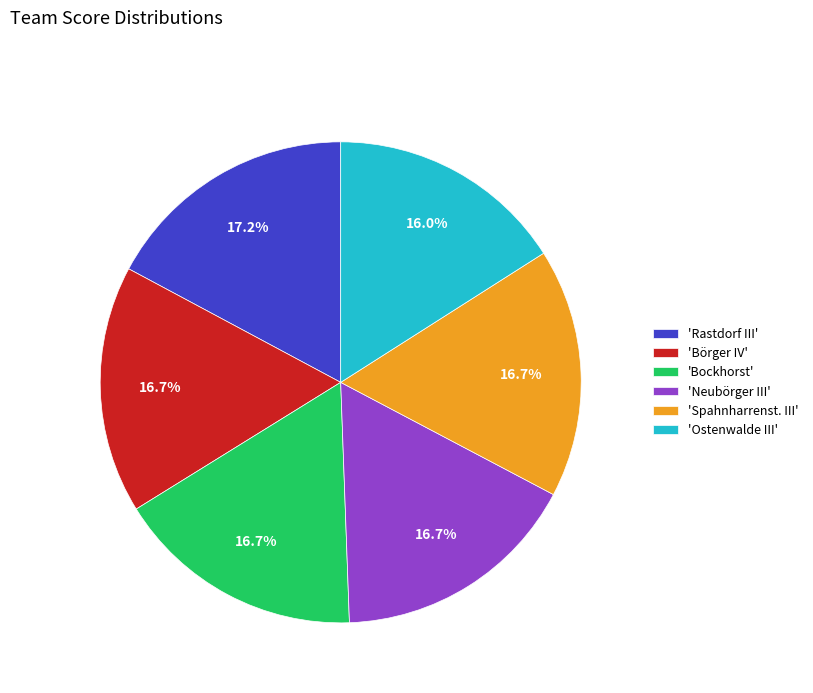

How much of the chart is everything except 'Rastdorf III'?

82.8%